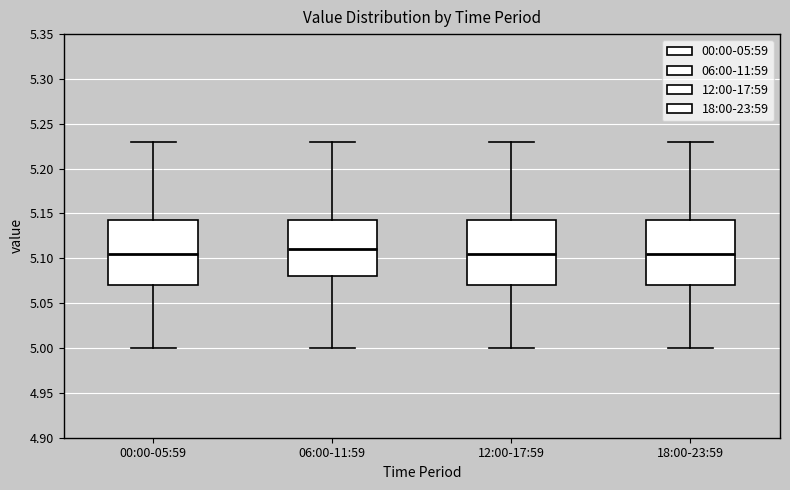

Reading left to right, read every box against the y-axis: the position of its median line, the range the box covers, and the ends of its whiskers. The values are not printed on the chart, so give them approximately, as read against the axis.

00:00-05:59: median 5.105, box 5.070 to 5.145, whiskers 5.000 to 5.230
06:00-11:59: median 5.110, box 5.080 to 5.145, whiskers 5.000 to 5.230
12:00-17:59: median 5.105, box 5.070 to 5.145, whiskers 5.000 to 5.230
18:00-23:59: median 5.105, box 5.070 to 5.145, whiskers 5.000 to 5.230